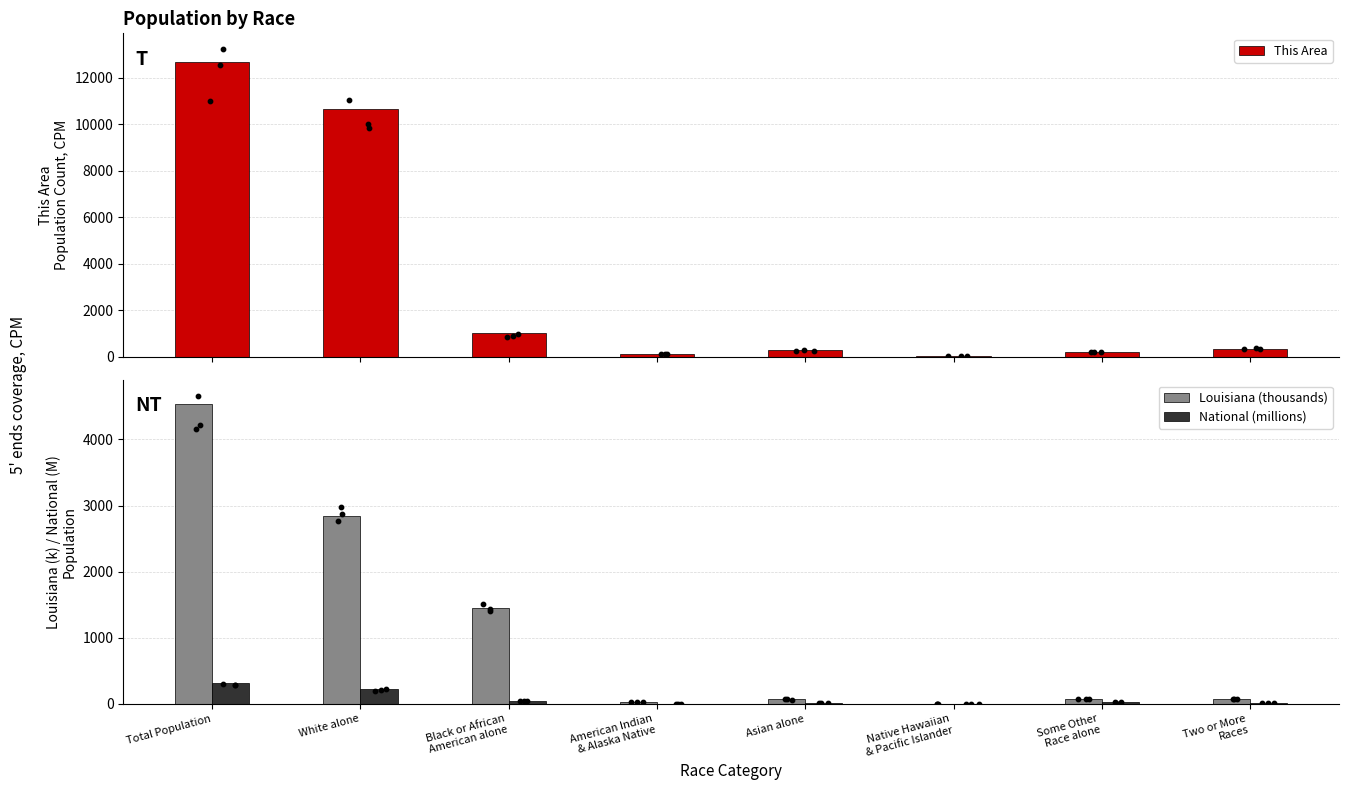

What are all the series names shown in the legend?

This Area, Louisiana (thousands), National (millions)